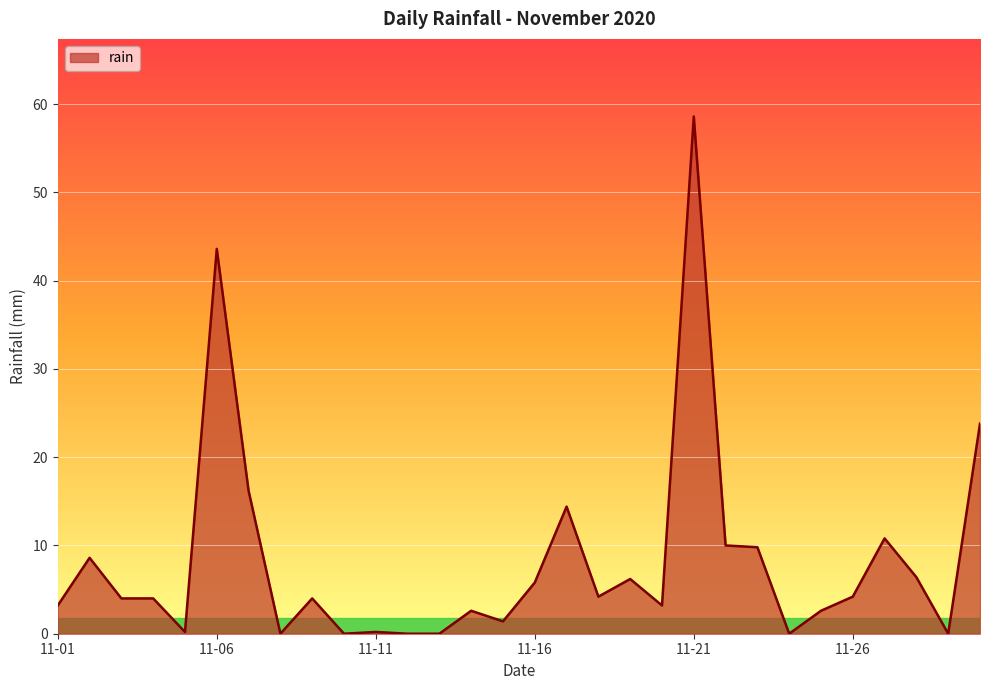

What is the maximum value shown in the chart?

58.6